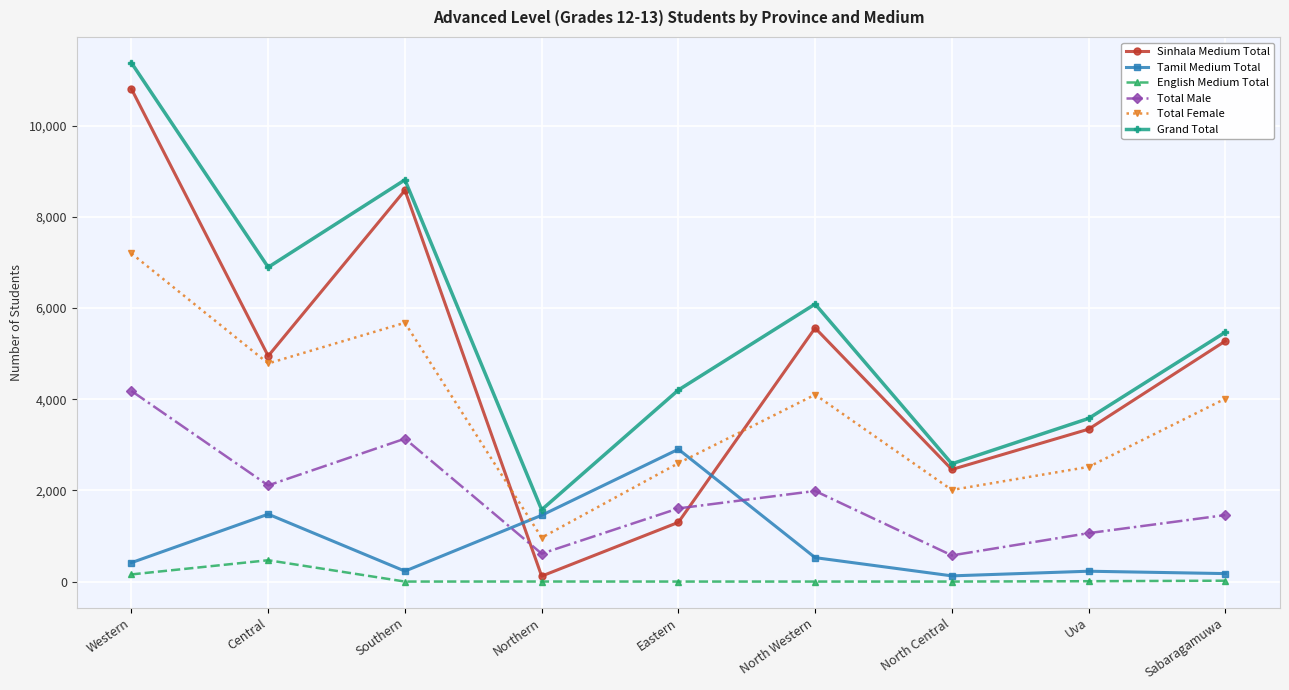

What is the difference between the Total Male values at Uva and Southern?

2072